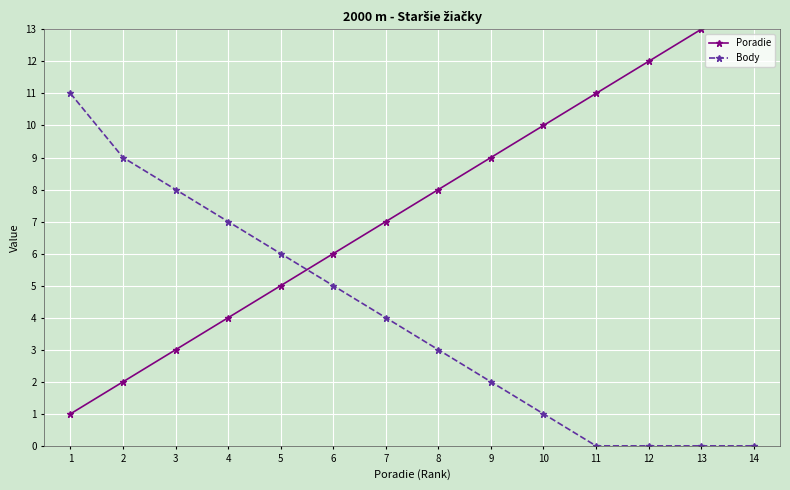

At which label does Body reach its minimum?

11